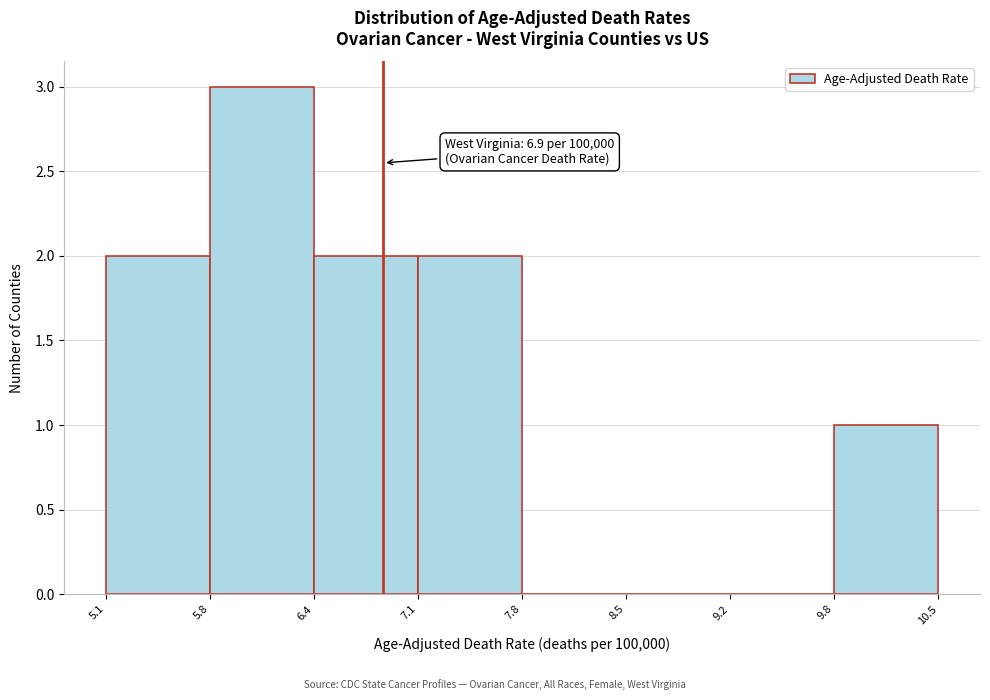

Over which range of the x-axis is the bar tallest?

5.8 to 6.4